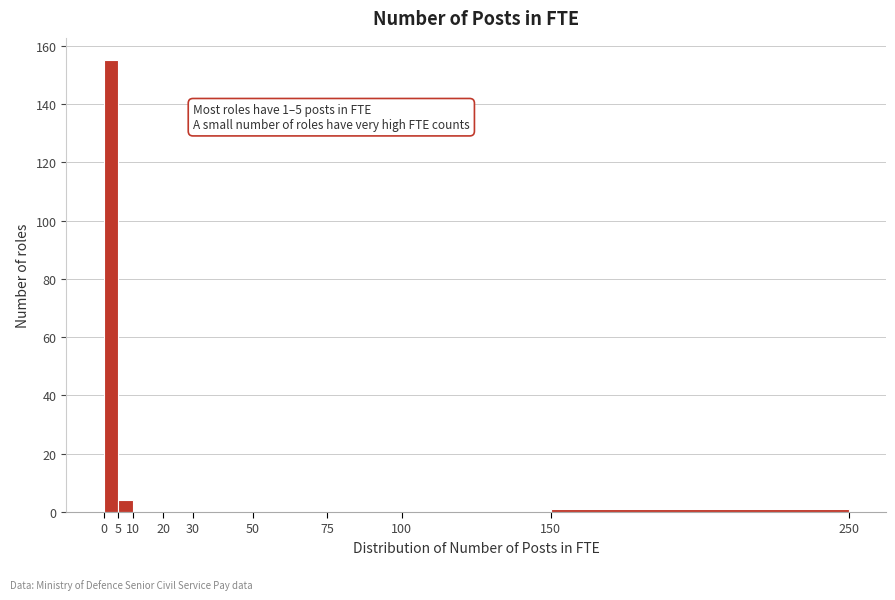

Over which range of the x-axis is the bar tallest?

0 to 5